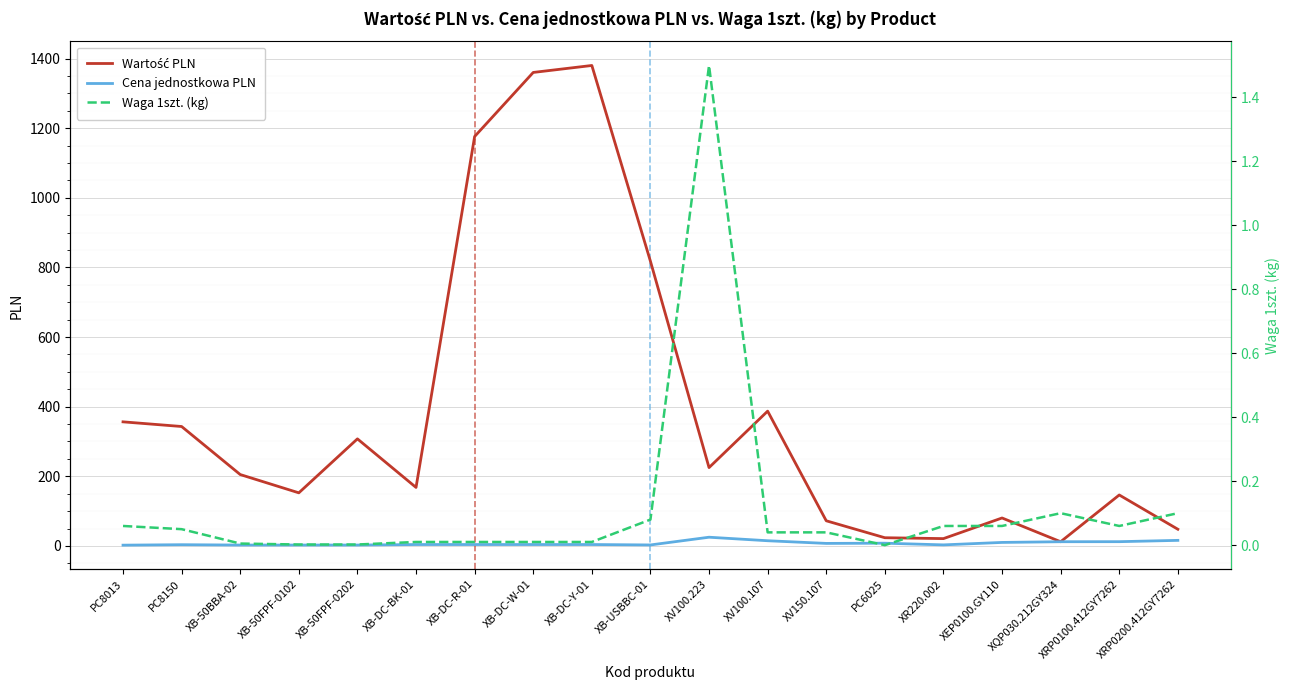

What is the greatest value displayed?

1380.0